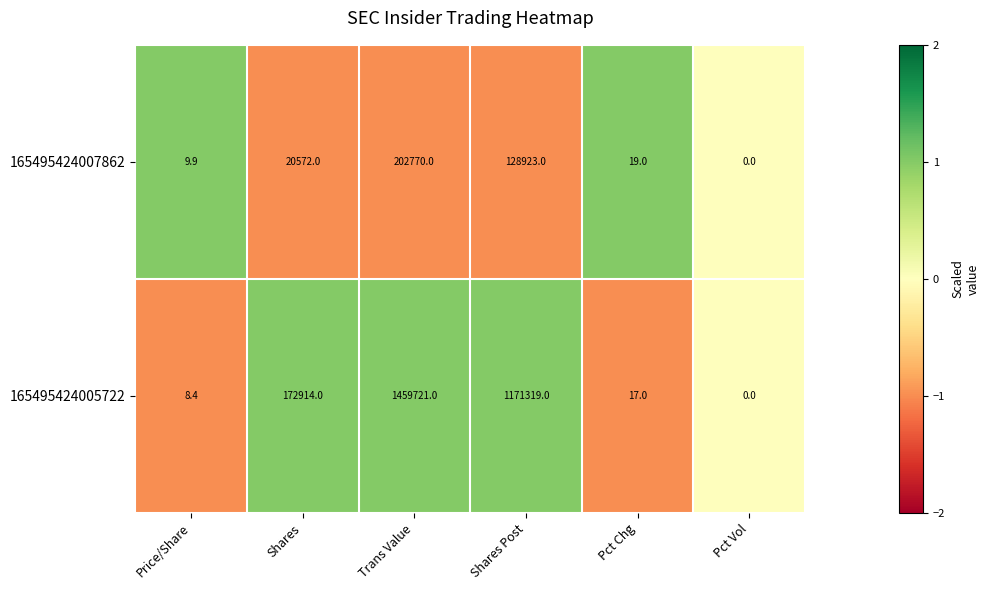

The value of 165495424005722 at Pct Vol is 0.0. True or false?

True